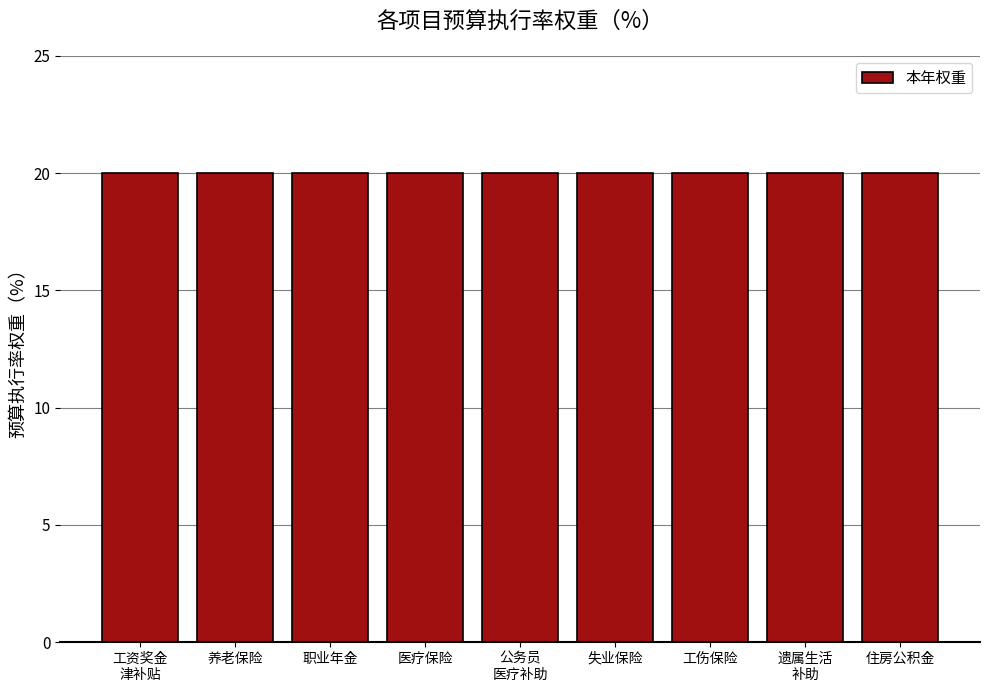

The value at 产出指标-质量指标 is 9. True or false?

False